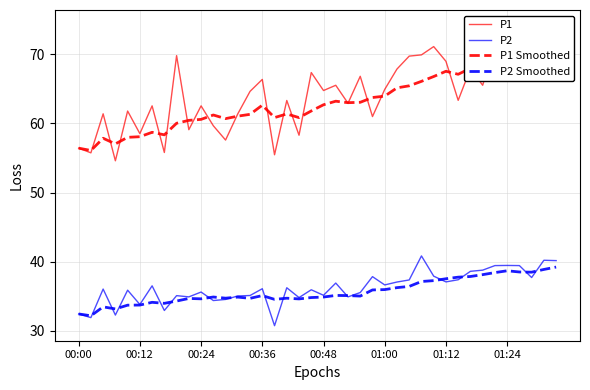

What is the approximate value of P1 Smoothed at 28?

66.1